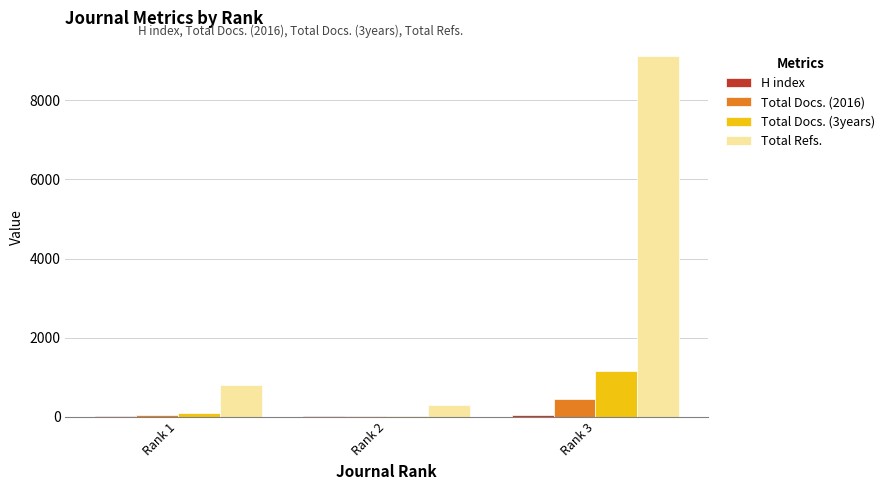

Which series has the largest total across all categories?

Total Refs.